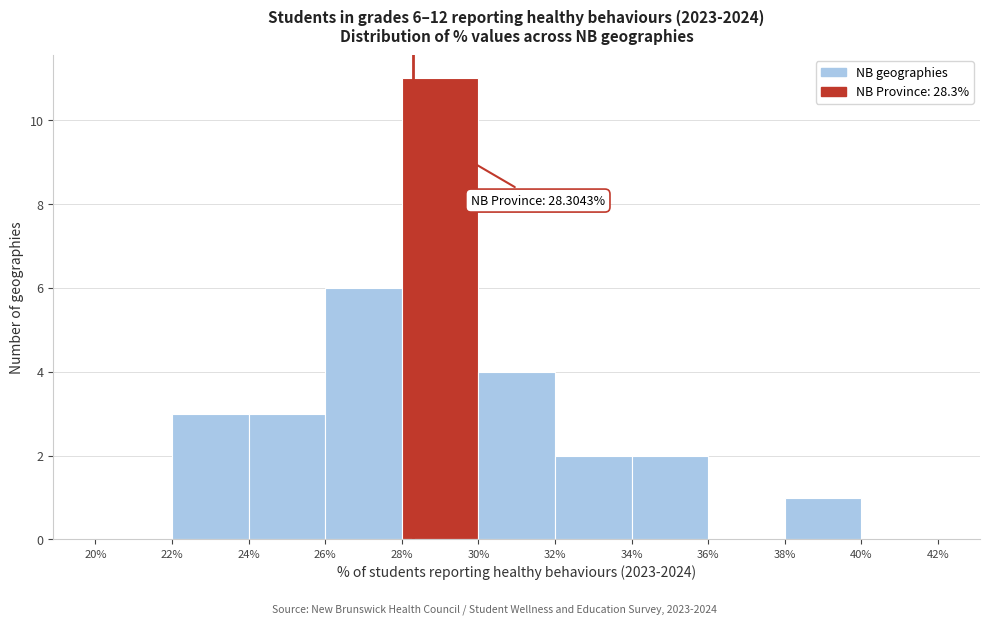

Which range on the x-axis has the tallest bar?

28% to 30%